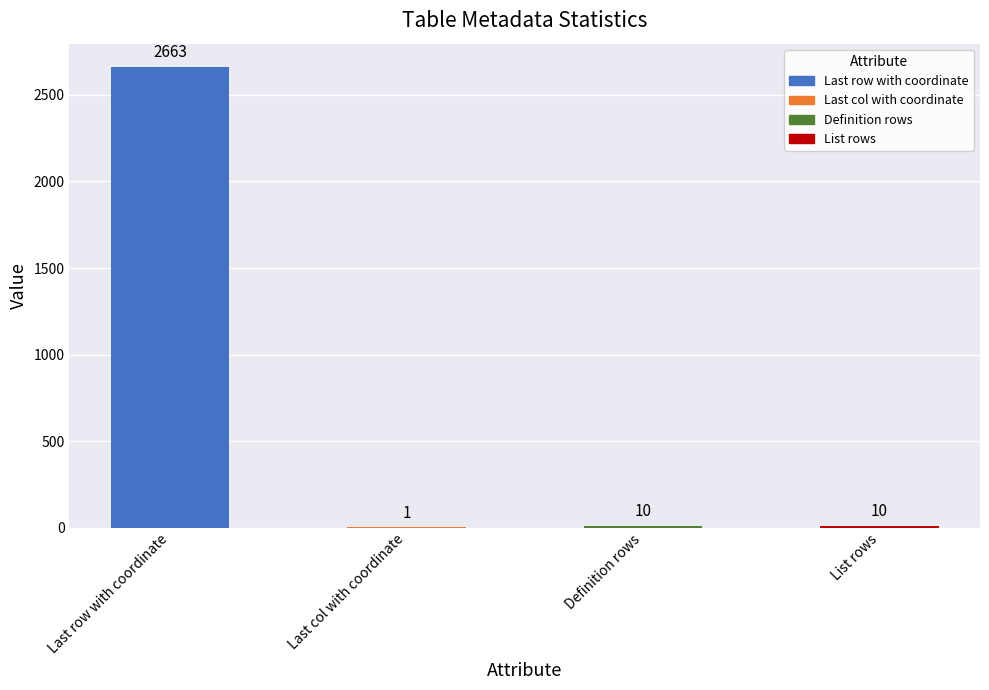

What is the change in value from Last row with coordinate to Last col with coordinate?

-2662